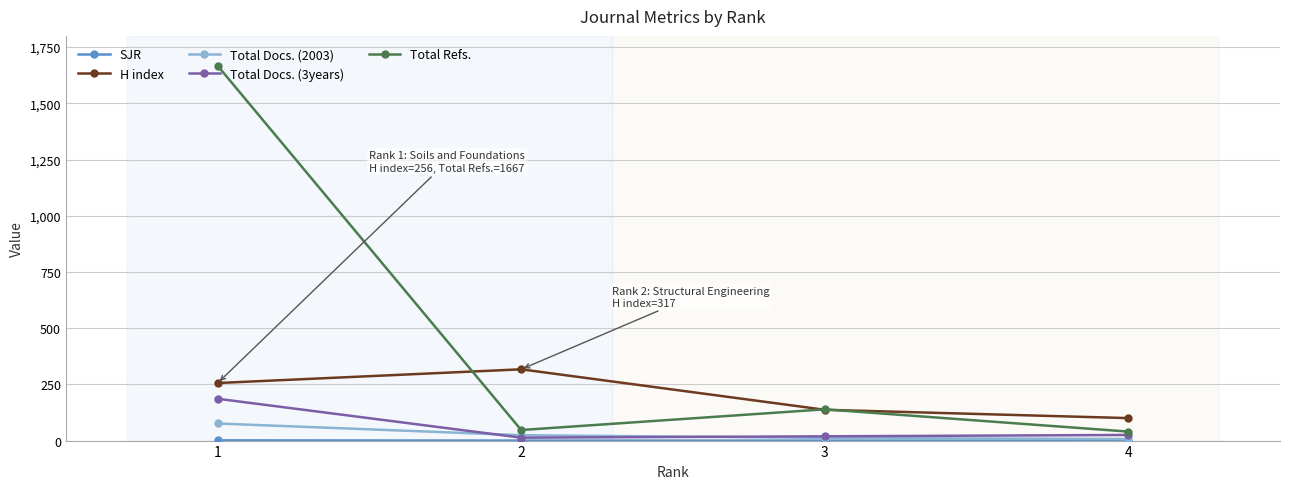

Count the SJR values in the range 0 to 1.

4